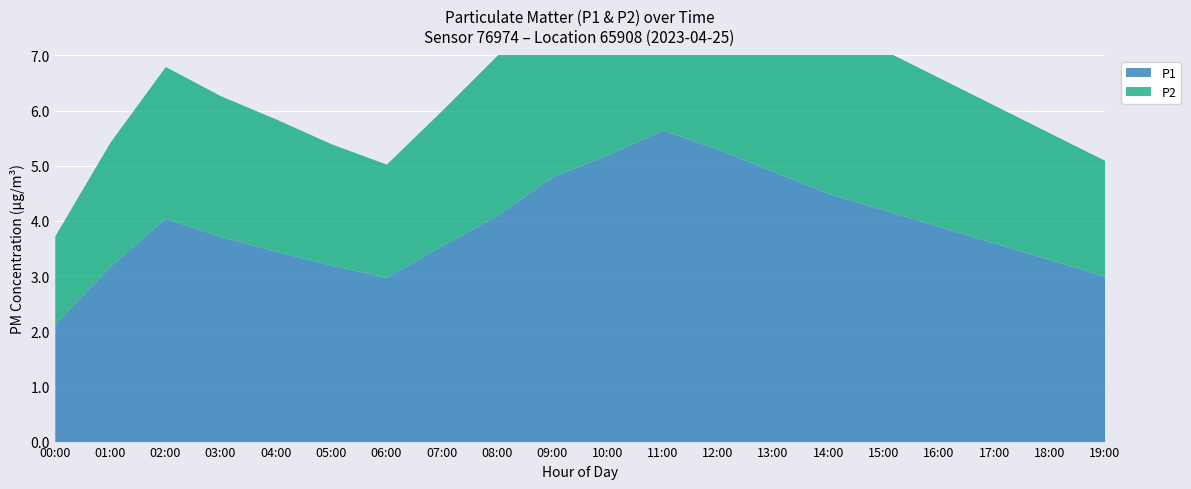

List the series in order of their overall mean, lowest first.

P2, P1